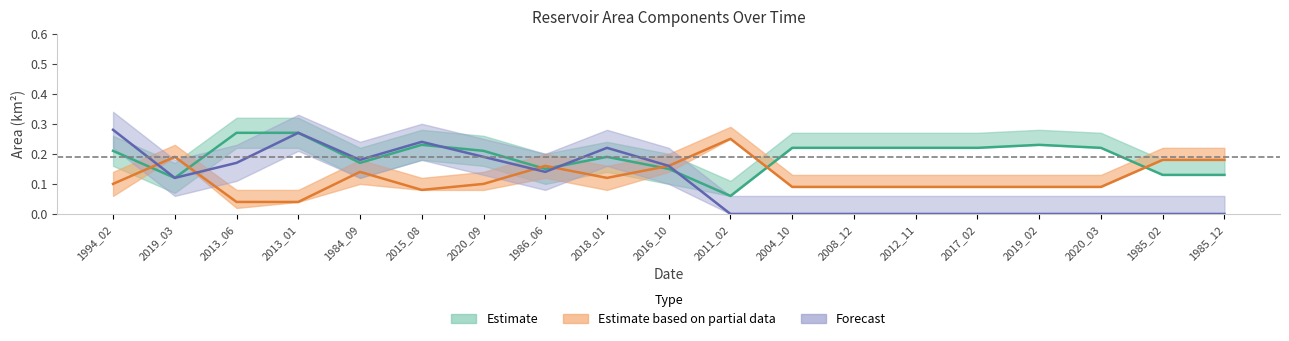

How many lines are shown in the chart?

3